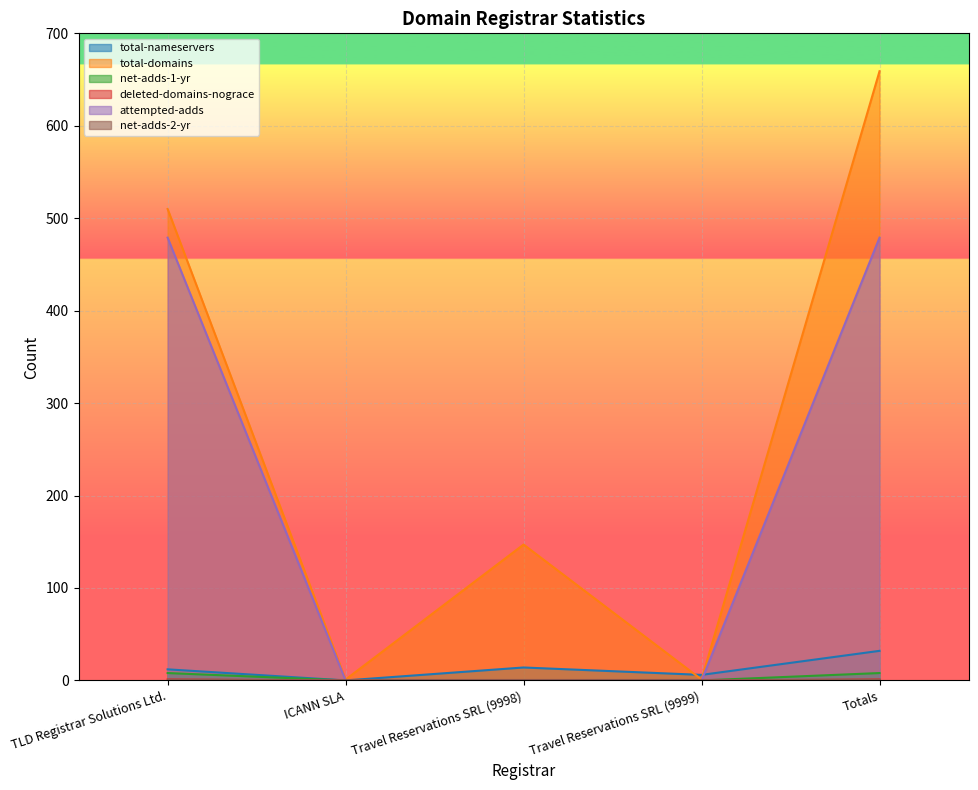

What is the label of the 2nd point from the right?

Travel Reservations SRL (9999)